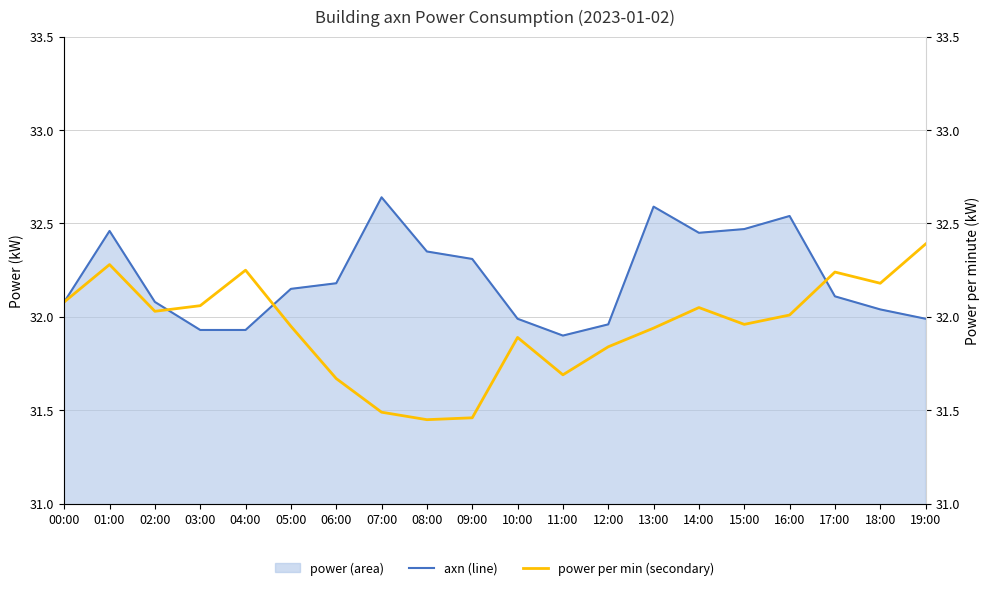

The value of axn (line) at 05:00 is 55.5. True or false?

False